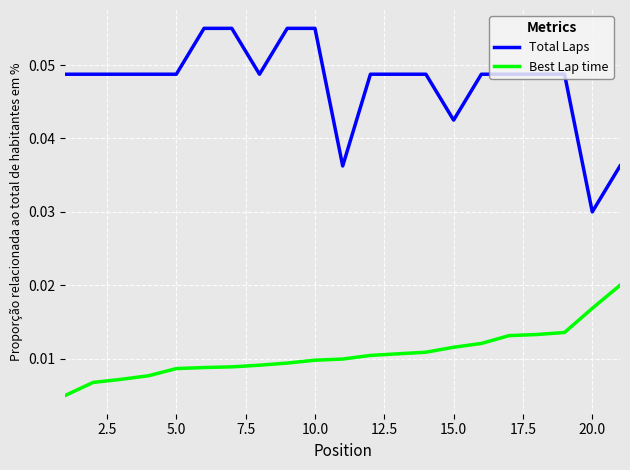

Rank the series by their average value, from lowest to highest.

Best Lap time, Total Laps